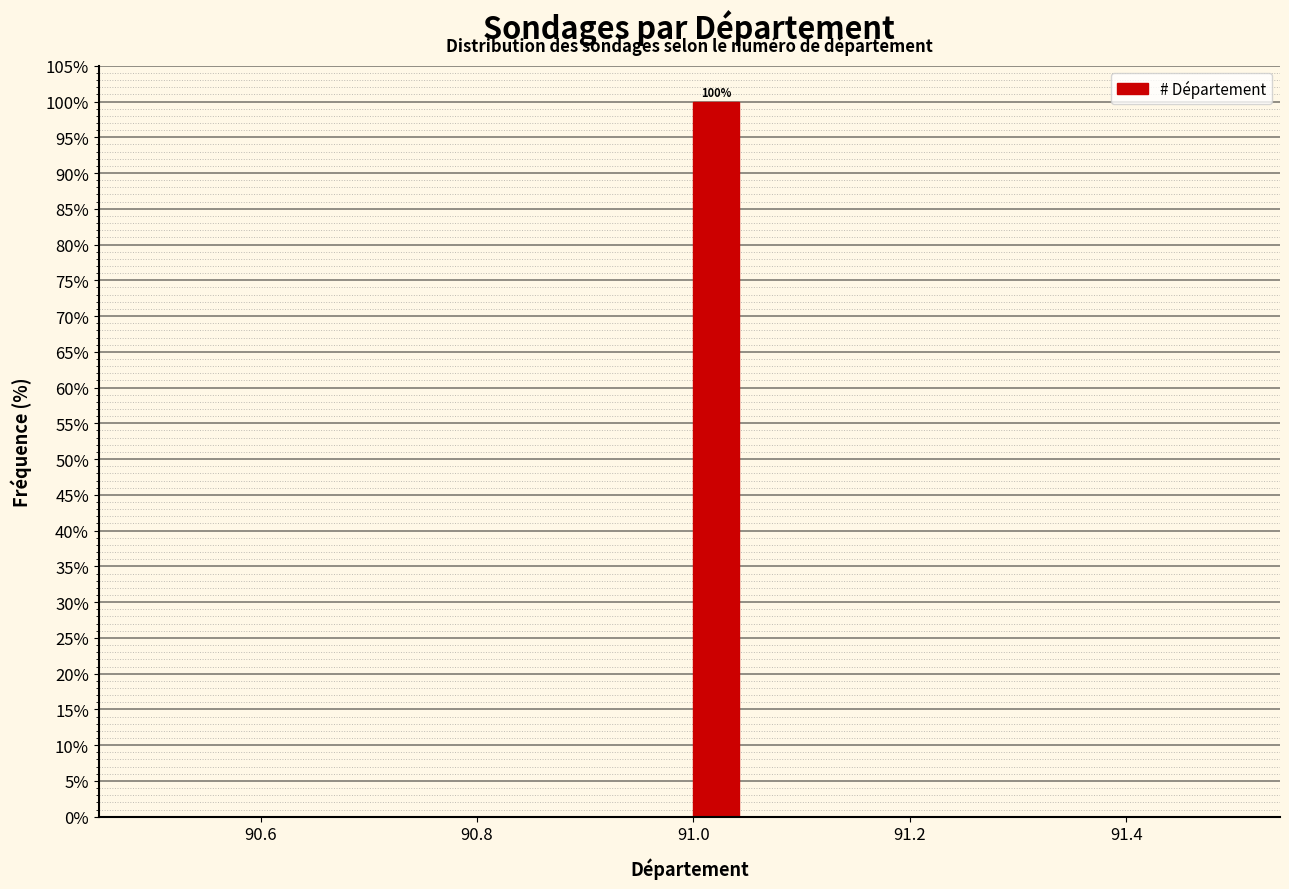

Around what value on the x-axis is the tallest bar? Give the approximate position of its centre, as read against the axis.

91.02